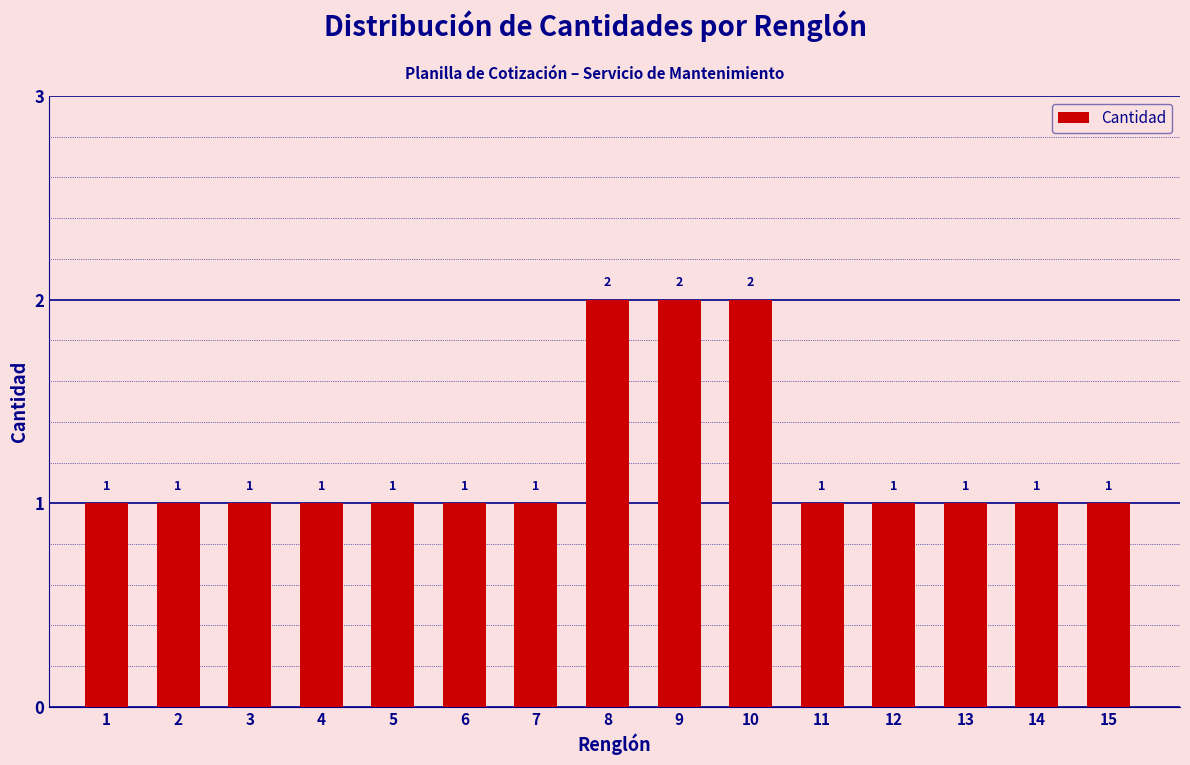

Reading left to right, list all the values displayed in this chart.

1	1	1	1	1	1	1	2	2	2	1	1	1	1	1